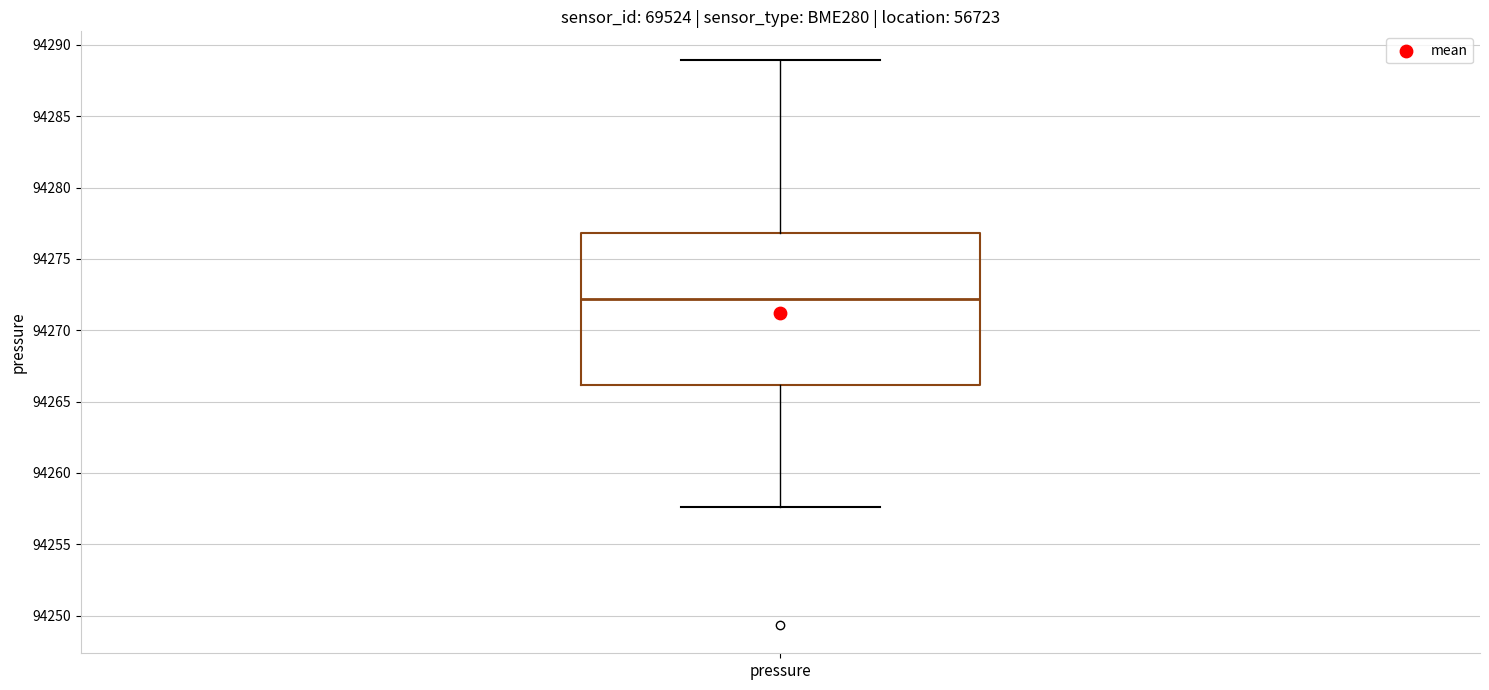

Transcribe this box plot: give where the median line is, the range the box spans, and where the two whiskers end, as read against the y-axis. The values are not printed on the chart, so give them approximately, as read against the axis.

median 94272.0, box 94266.0 to 94277.0, whiskers 94257.5 to 94289.0